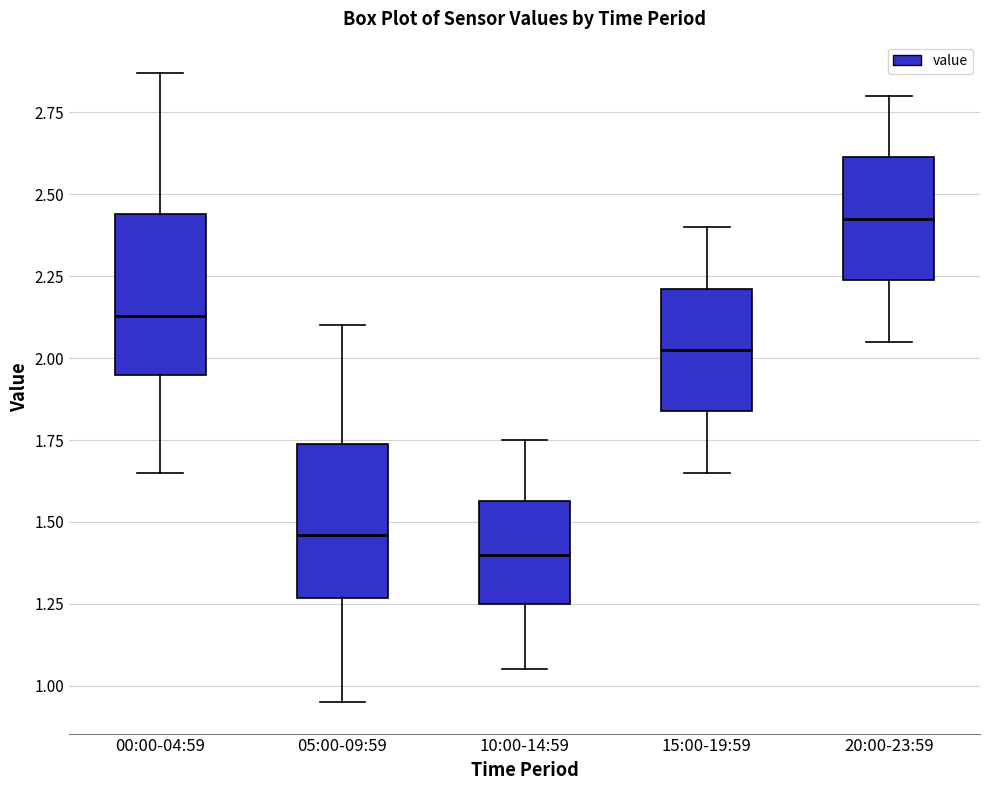

Reading left to right, transcribe this box plot: for each box, give where its median line is, the range the box spans, and where its two whiskers end, as read against the y-axis. The values are not printed on the chart, so give them approximately, as read against the axis.

00:00-04:59: median 2.15, box 1.95 to 2.45, whiskers 1.65 to 2.85
05:00-09:59: median 1.45, box 1.25 to 1.75, whiskers 0.95 to 2.10
10:00-14:59: median 1.40, box 1.25 to 1.55, whiskers 1.05 to 1.75
15:00-19:59: median 2.05, box 1.85 to 2.20, whiskers 1.65 to 2.40
20:00-23:59: median 2.45, box 2.25 to 2.60, whiskers 2.05 to 2.80